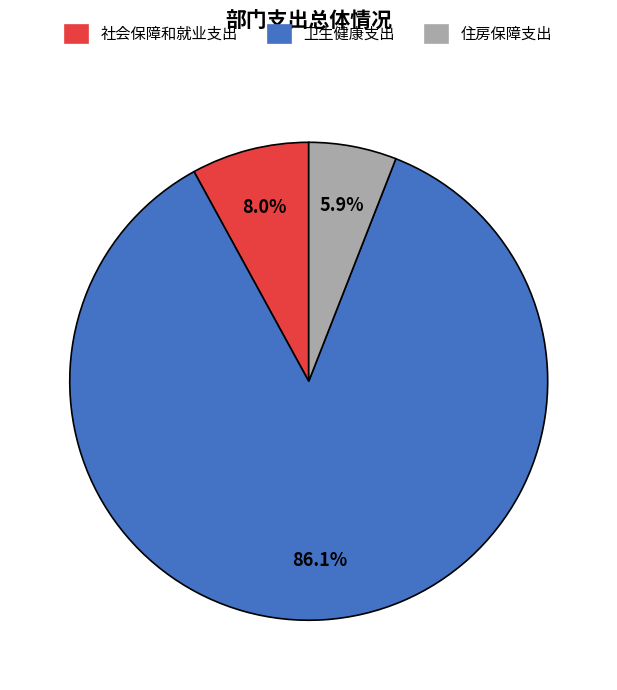

What percentage is the 卫生健康支出 slice, to the nearest percent?

86%